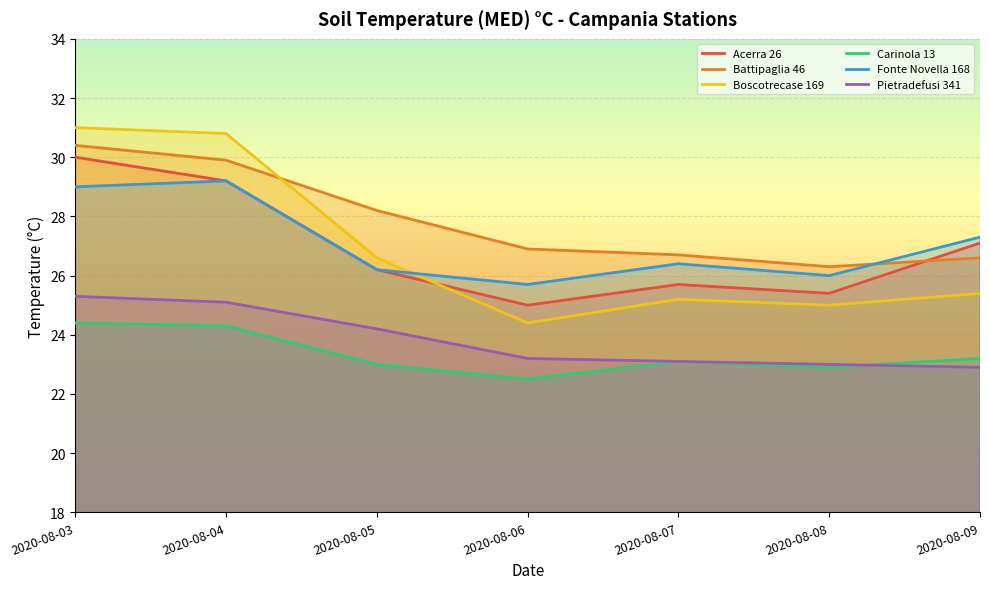

Is the value of Fonte Novella 168 at 2020-08-05 greater than the value of Acerra 26 at 2020-08-03?

No